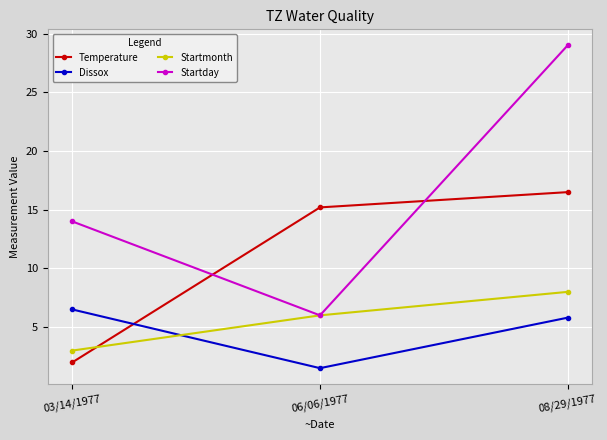

The value of Startmonth at 06/06/1977 is 6.0. True or false?

True